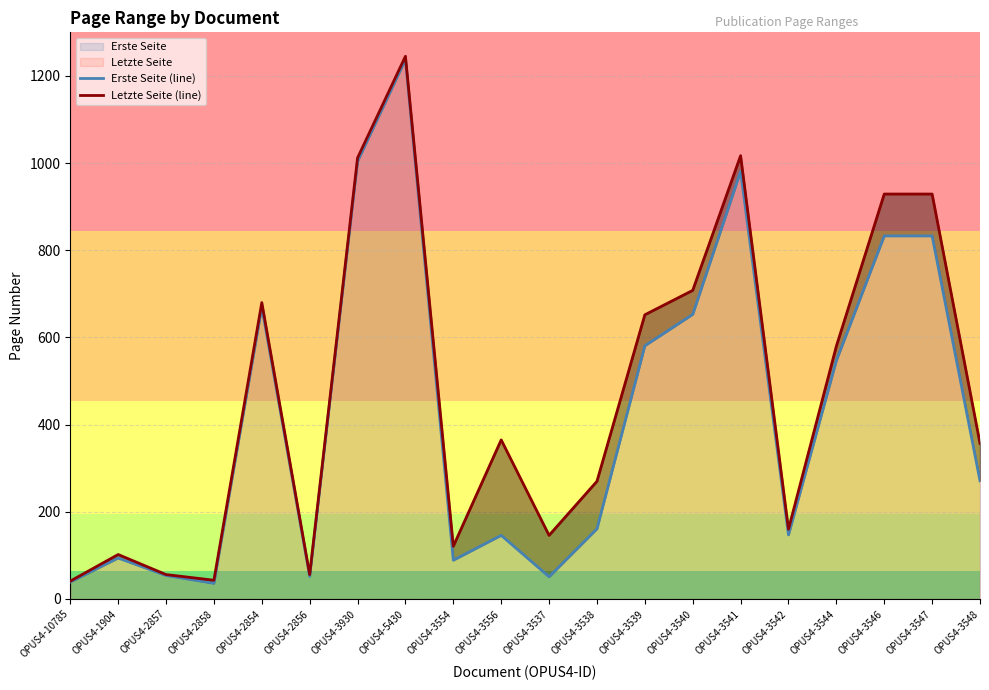

Rank the series by their maximum value, from lowest to highest.

Erste Seite (line), Letzte Seite (line)